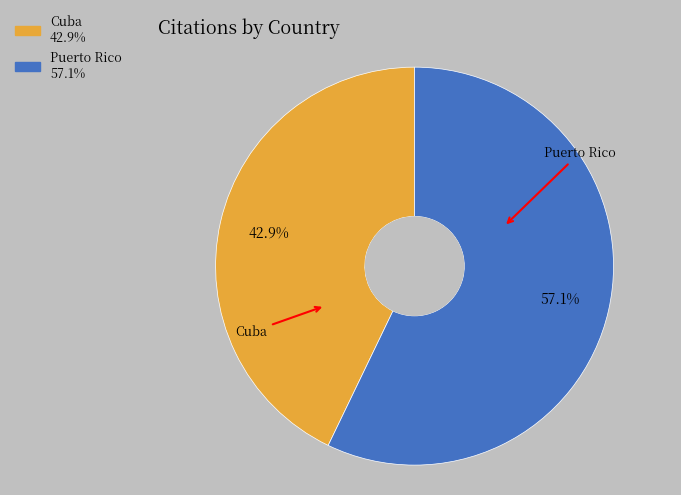

True or false: Cuba accounts for 43% of the total.

True